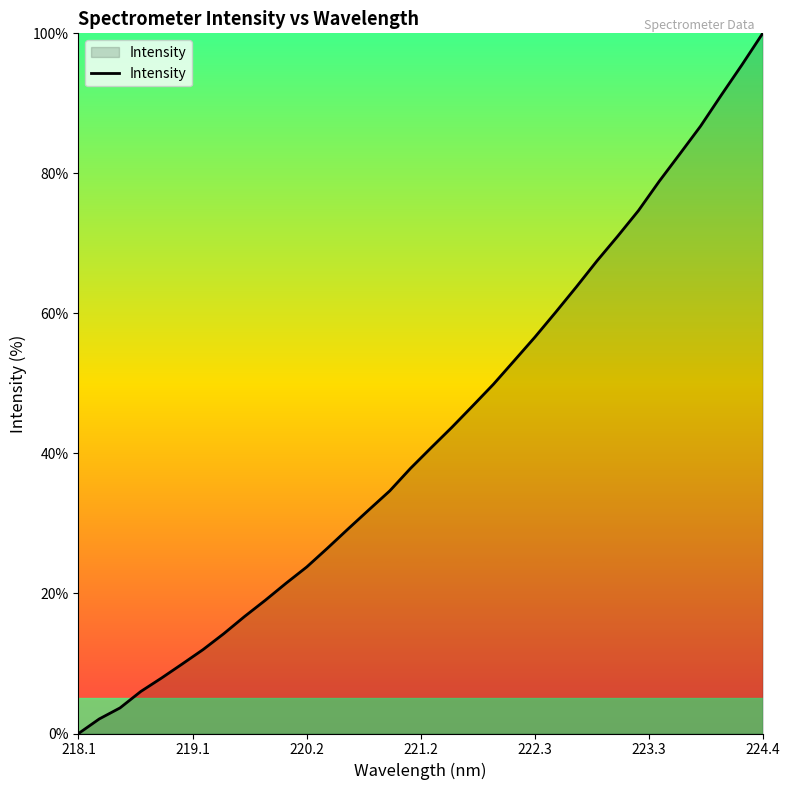

What is the maximum value shown in the chart?

100.0